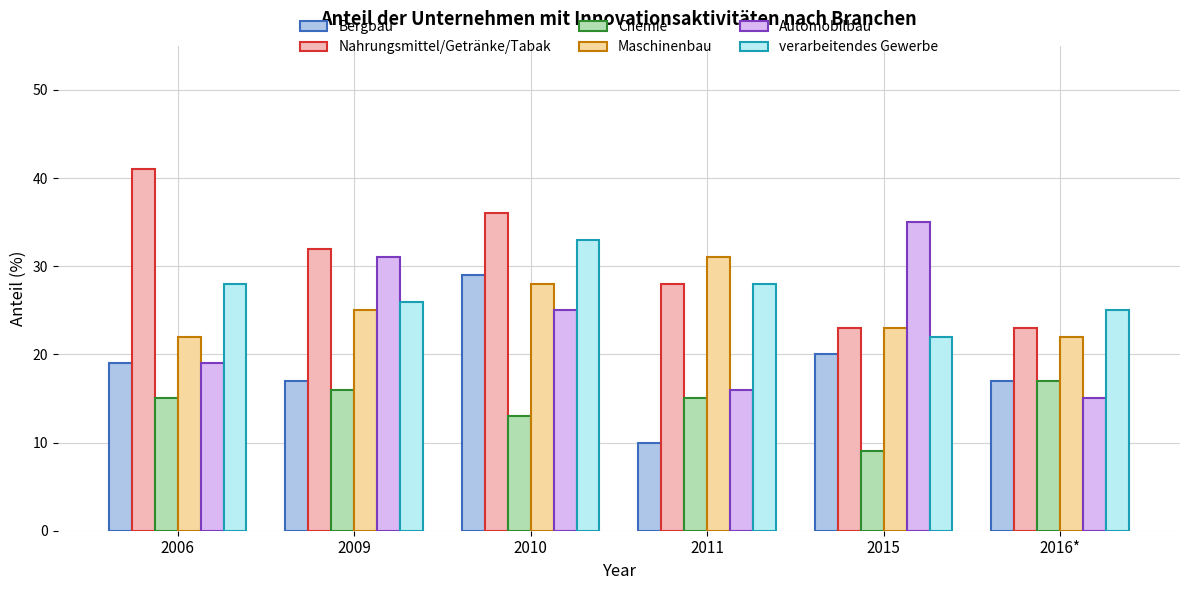

What is the difference between the highest and lowest values at 2016*?

10